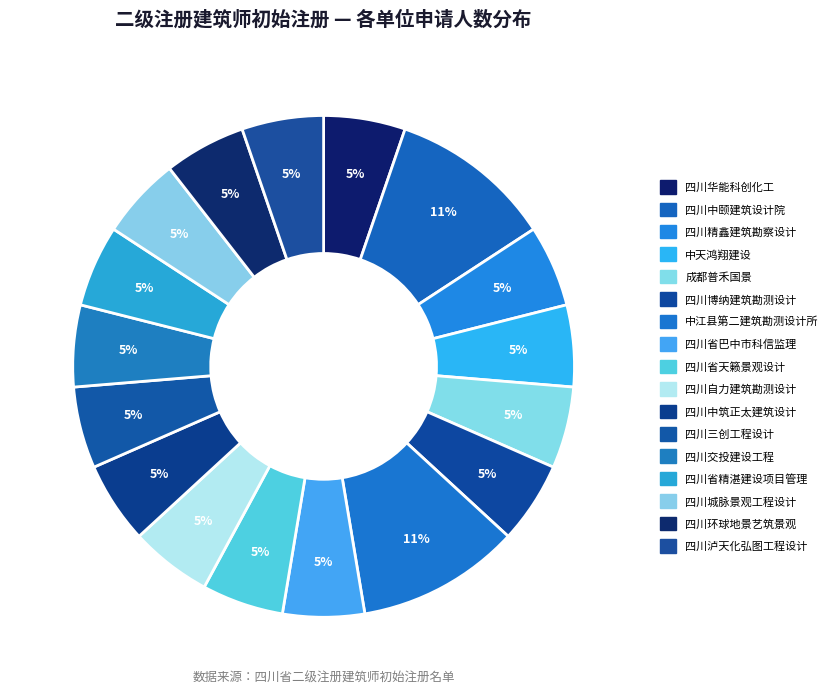

Which slice is the largest?

四川中颐建筑设计院有限责任公司(2)